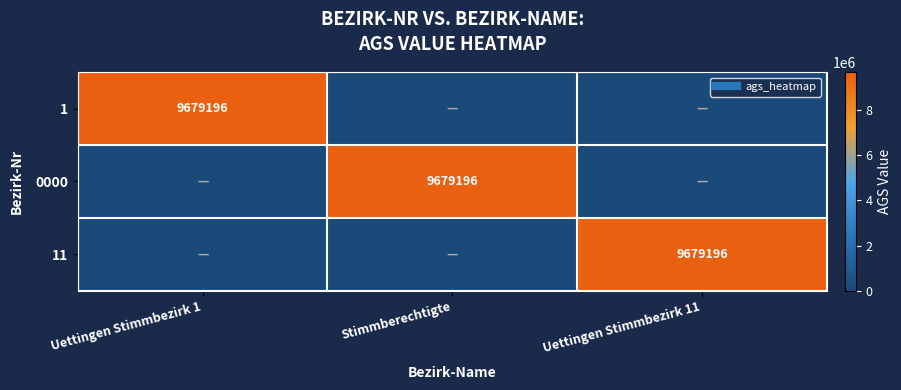

At which category does the chart reach its minimum across all series?

Stimmberechtigte